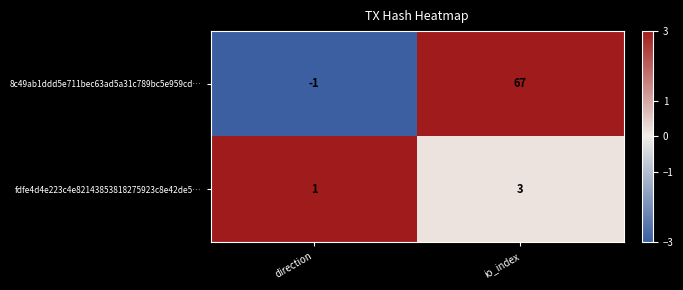

What is the average value of the 8c49ab1ddd5e711bec63ad5a31c789bc5e959cd… series?

33